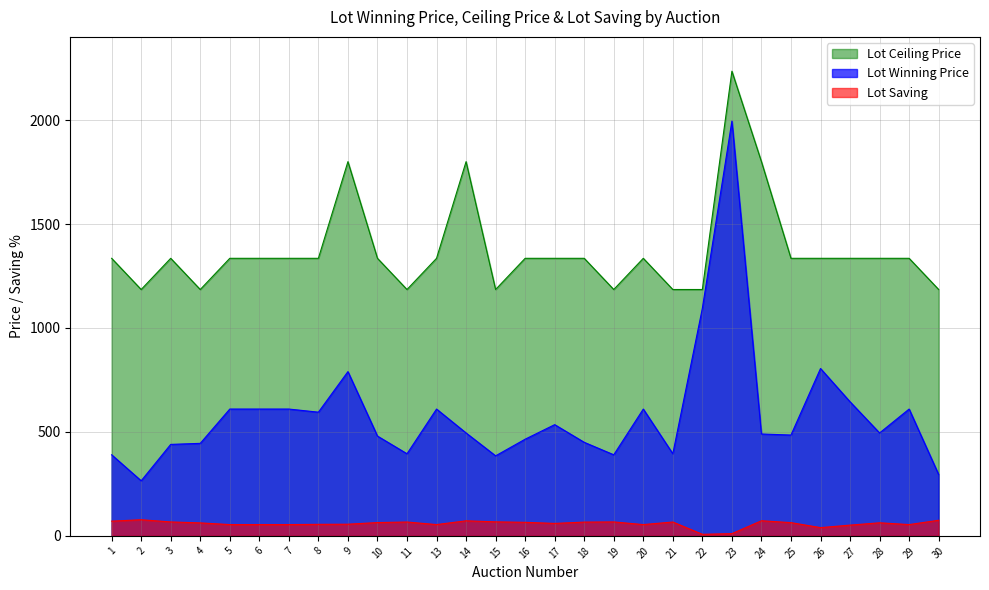

Rank the series at 27 from highest to lowest value.

Lot Ceiling Price, Lot Winning Price, Lot Saving